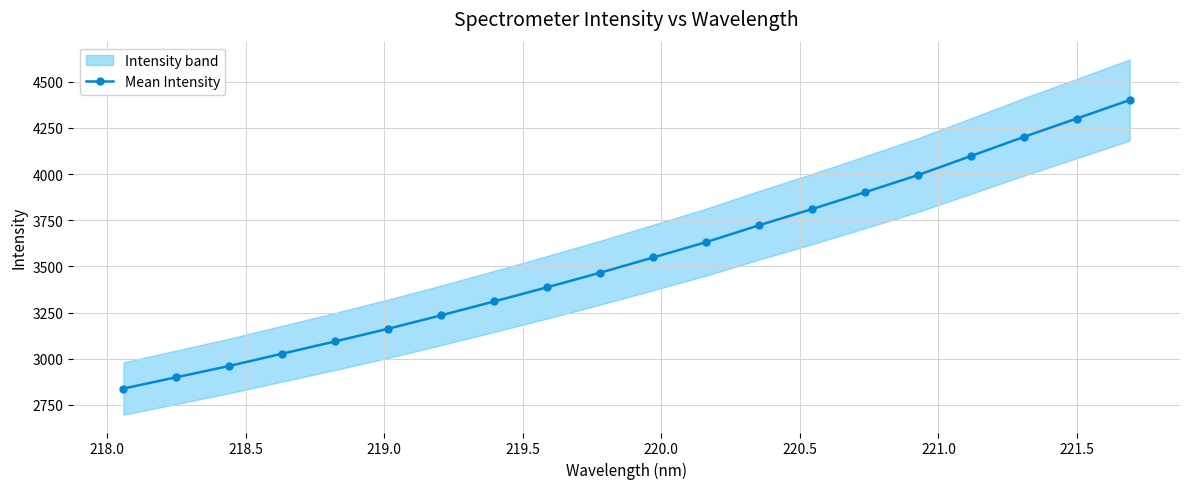

What is the sum of all values?

70990.7